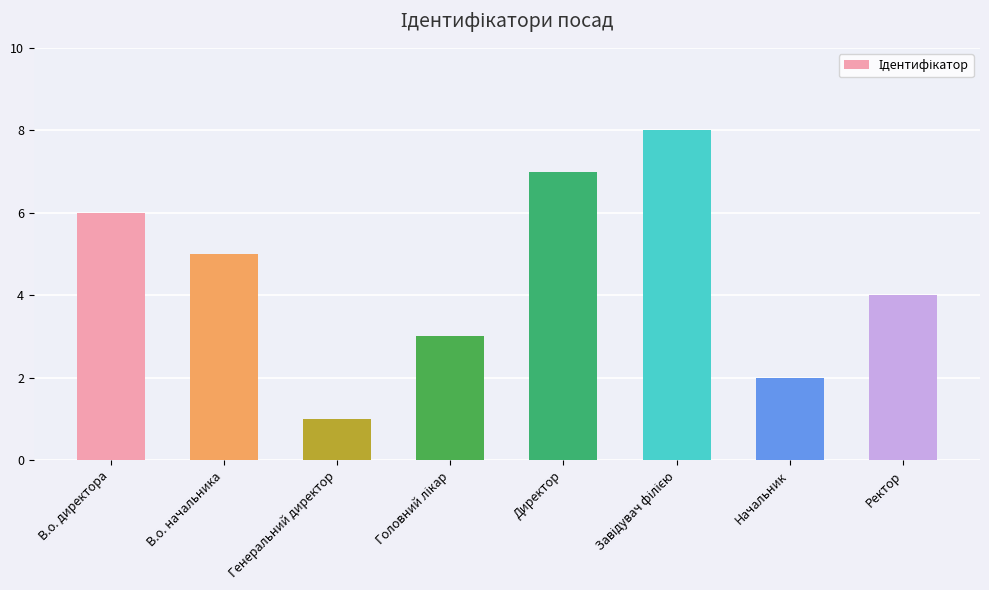

Where is the data nearest to the value 4?

Ректор